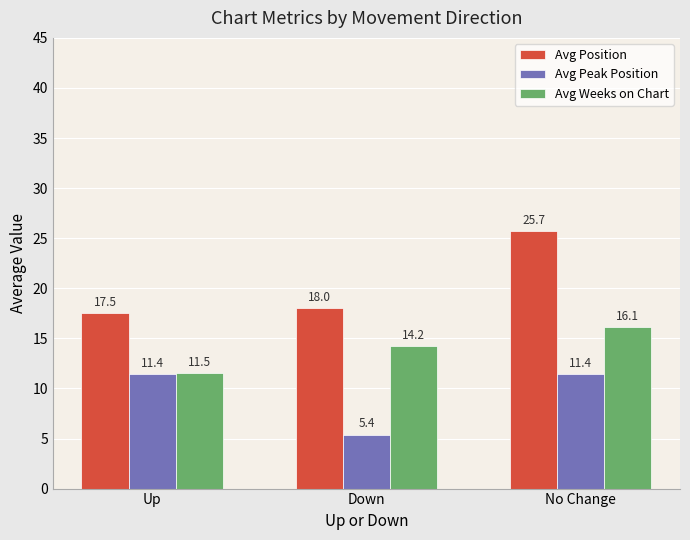

What is the difference between the maximum and minimum values in the Avg Position series?

8.2